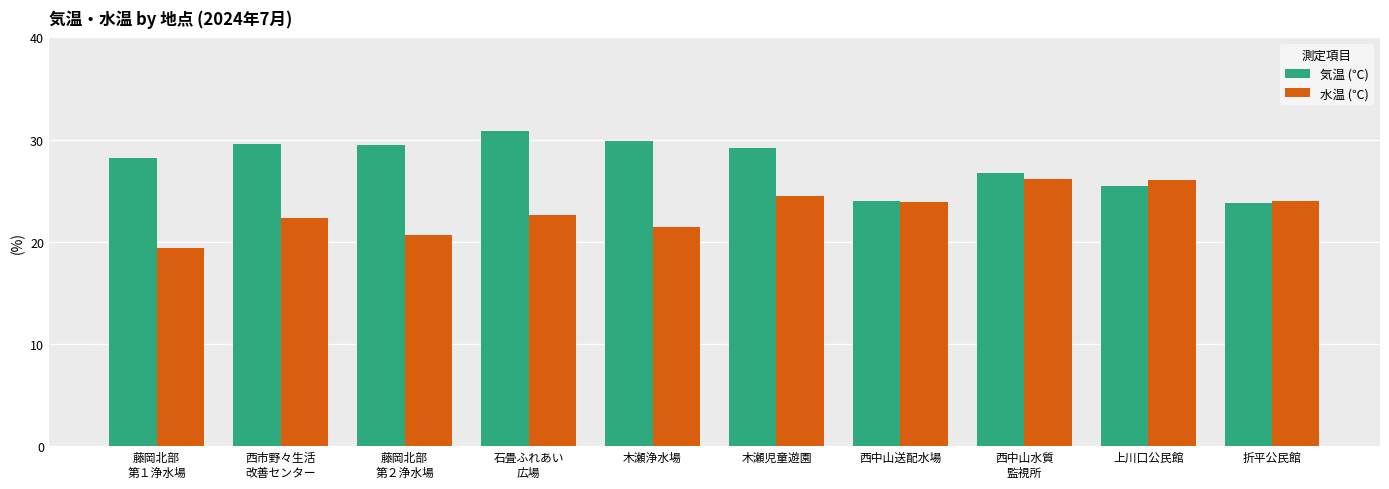

How many groups of bars are there?

10